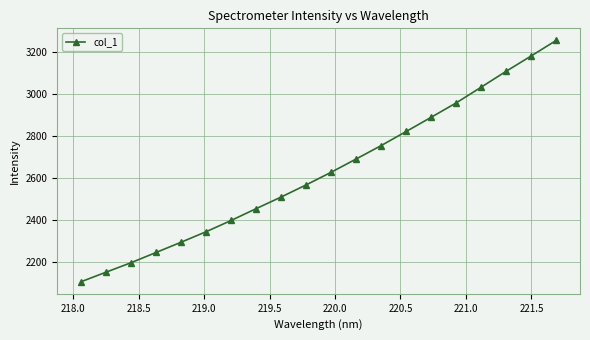

Does the chart display data point markers on the line(s)?

Yes